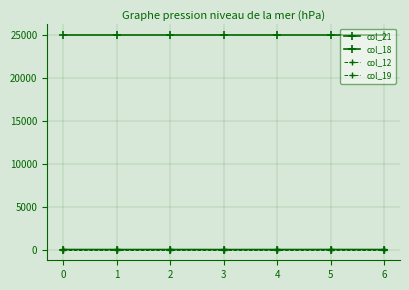

True or false: col_19 has a value of 1 at 1.

False